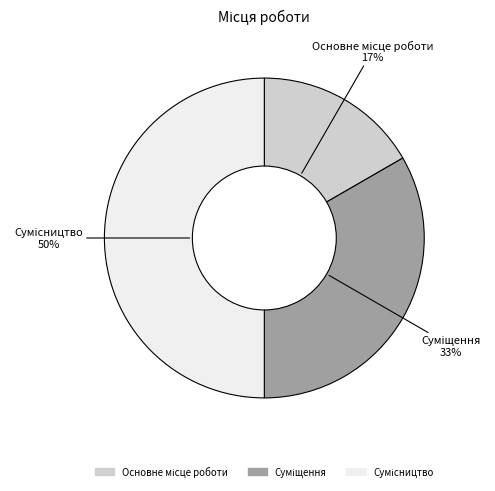

To the nearest percent, what is the difference between the largest and smallest slice percentages?

33%